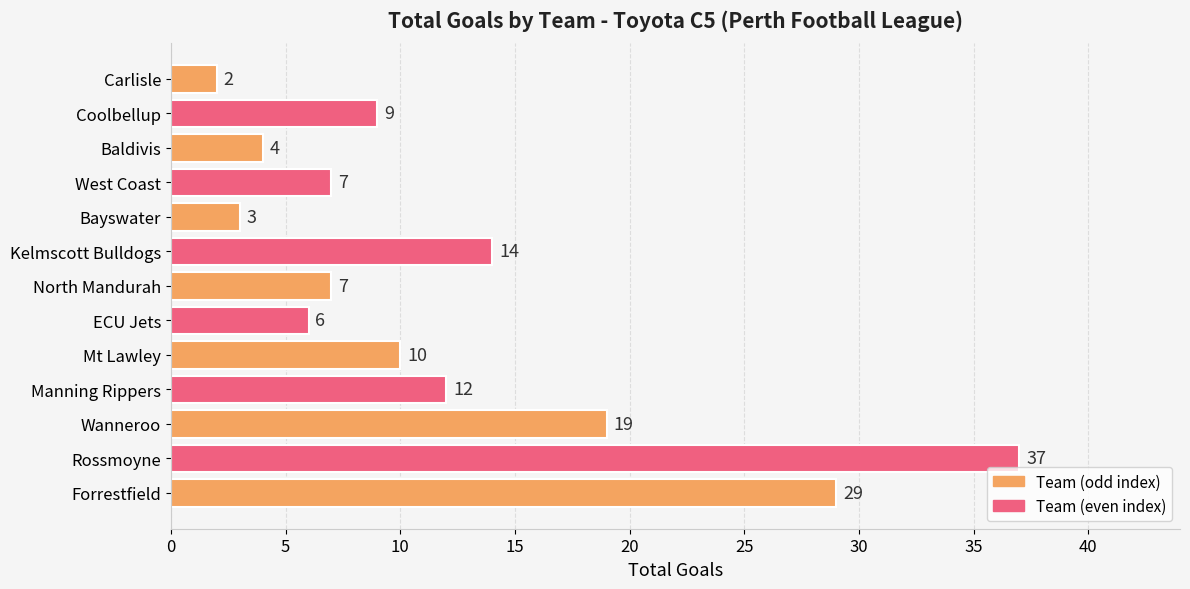

Are the bars grouped side by side (vs. stacked)?

No